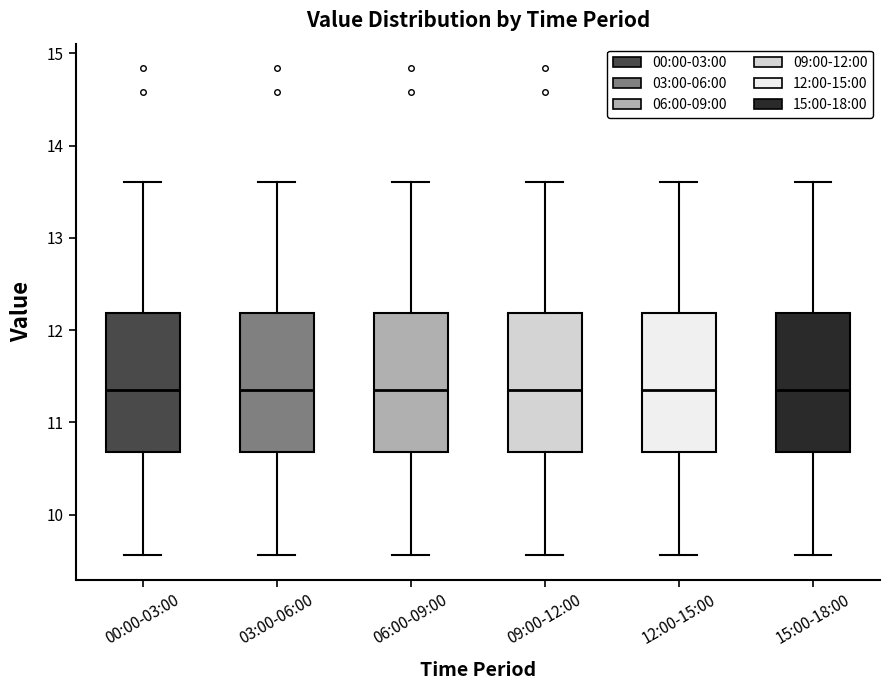

Reading left to right, read every box against the y-axis: the position of its median line, the range the box covers, and the ends of its whiskers. The values are not printed on the chart, so give them approximately, as read against the axis.

00:00-03:00: median 11.4, box 10.7 to 12.2, whiskers 9.6 to 13.6
03:00-06:00: median 11.4, box 10.7 to 12.2, whiskers 9.6 to 13.6
06:00-09:00: median 11.4, box 10.7 to 12.2, whiskers 9.6 to 13.6
09:00-12:00: median 11.4, box 10.7 to 12.2, whiskers 9.6 to 13.6
12:00-15:00: median 11.4, box 10.7 to 12.2, whiskers 9.6 to 13.6
15:00-18:00: median 11.4, box 10.7 to 12.2, whiskers 9.6 to 13.6